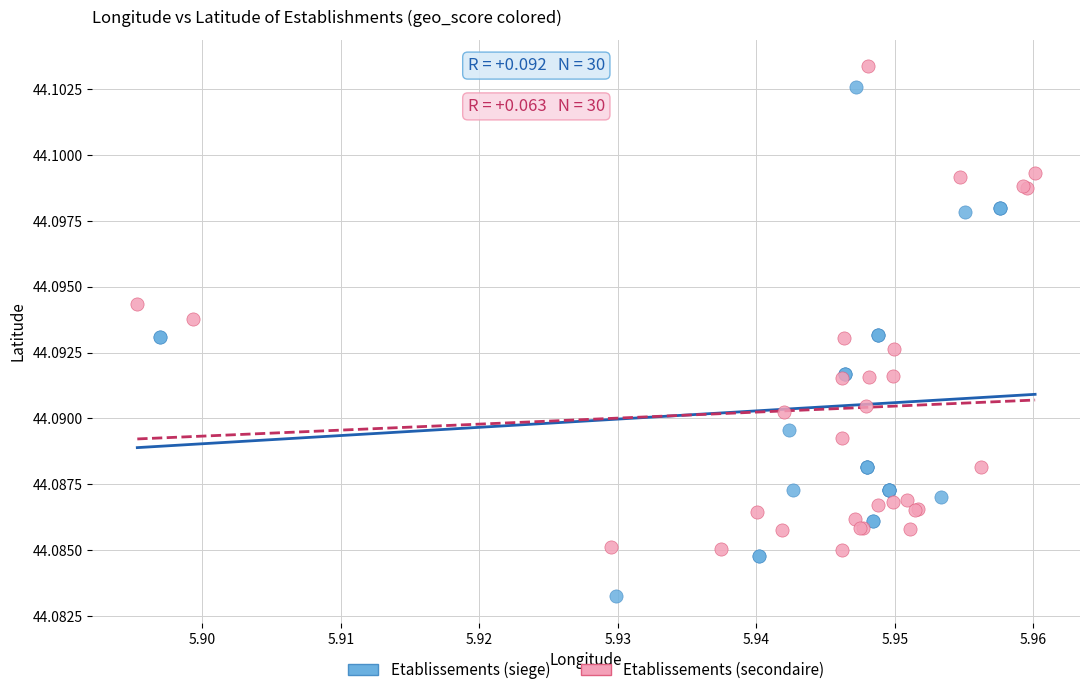

Which series has the widest spread of Y values?

Etablissements (siege)